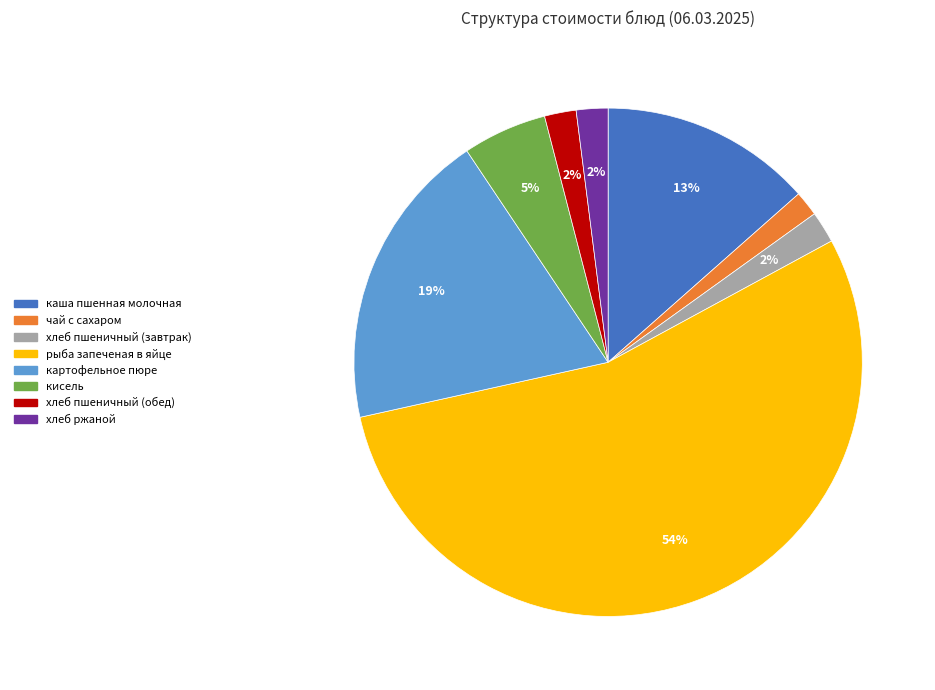

Is the sum of хлеб ржаной and рыба запеченая в яйце greater than half?

Yes